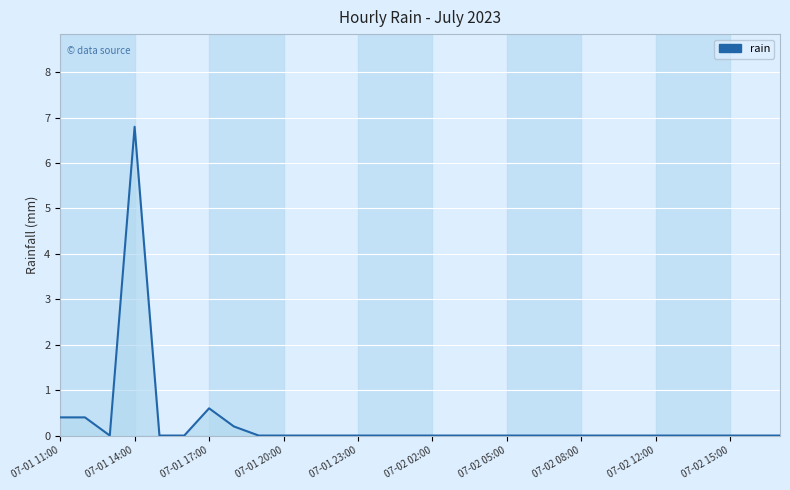

What is the maximum value shown in the chart?

6.8